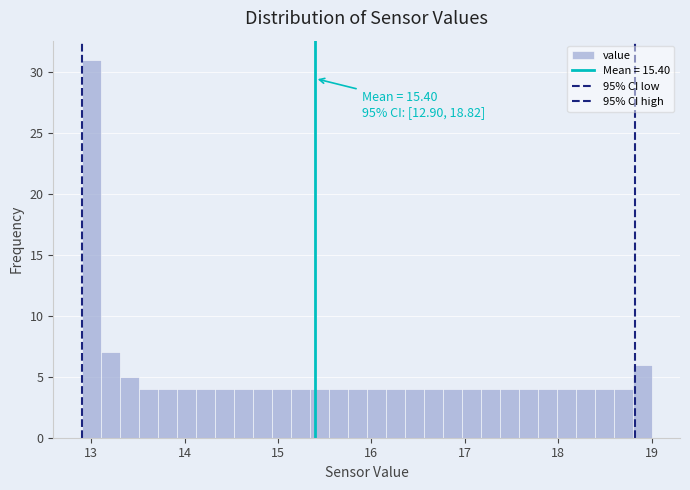

Read against the x-axis, roughly where is the centre of the tallest bar?

13.0